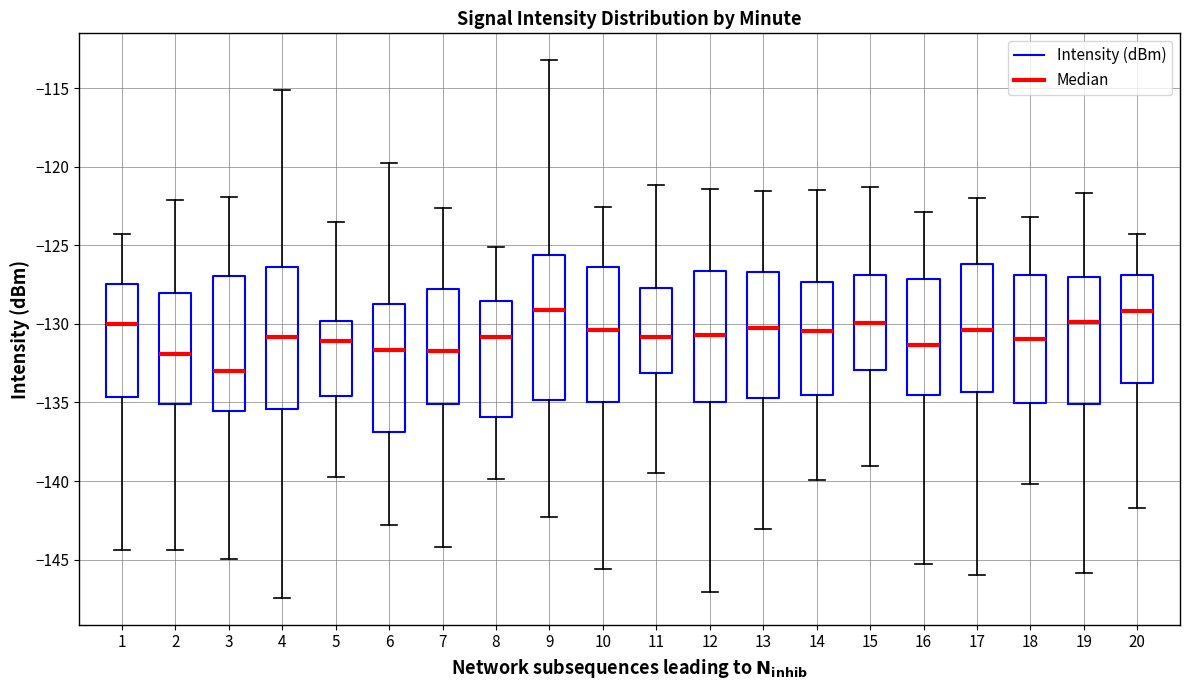

The value at 12 is 21. True or false?

False